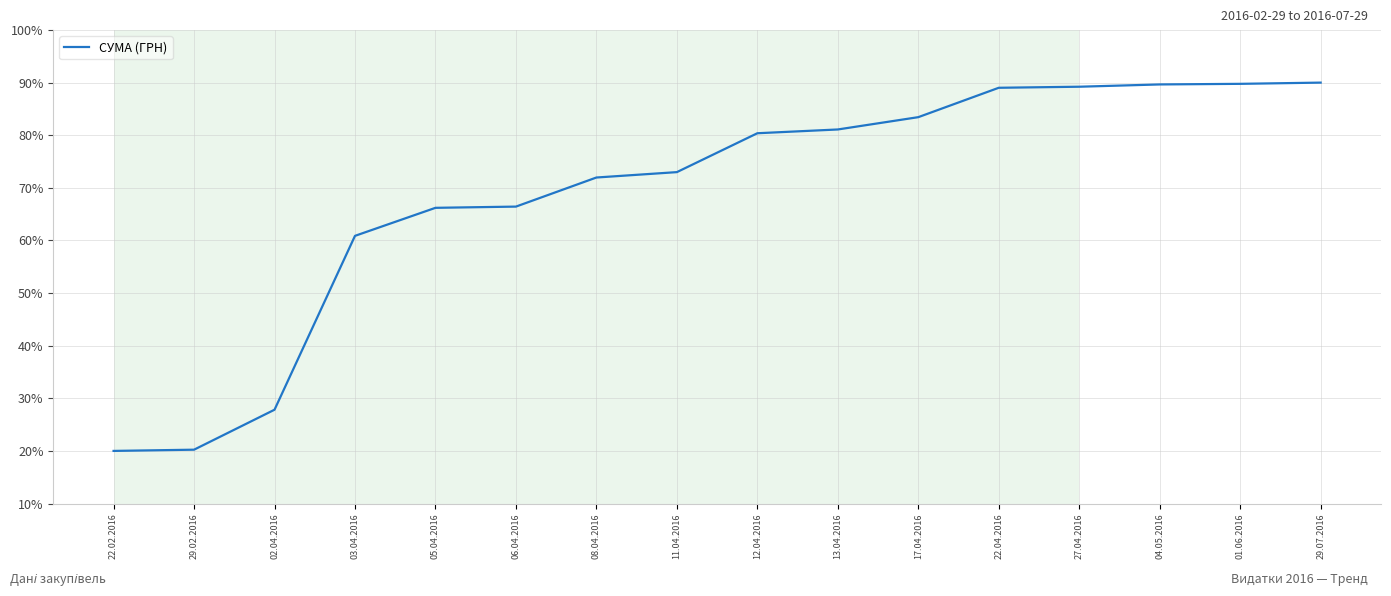

What is the ratio of the value at 22.04.2016 to the value at 17.04.2016?

1.1